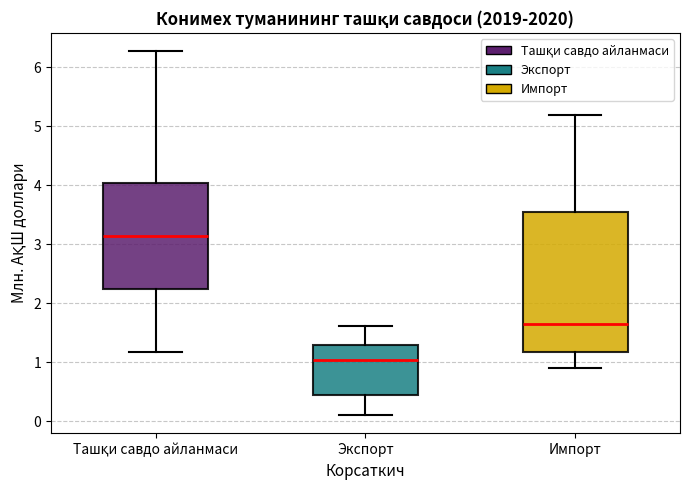

Where does the upper whisker of the box for Экспорт end on the y-axis? The values are not printed on the chart, so give them approximately, as read against the axis.

1.6